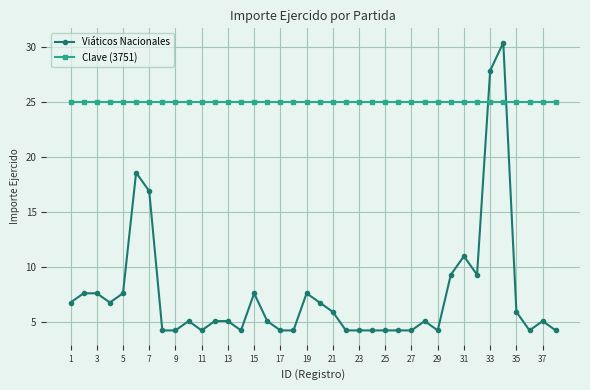

How many times do Viáticos Nacionales and Clave (3751) cross each other?

2